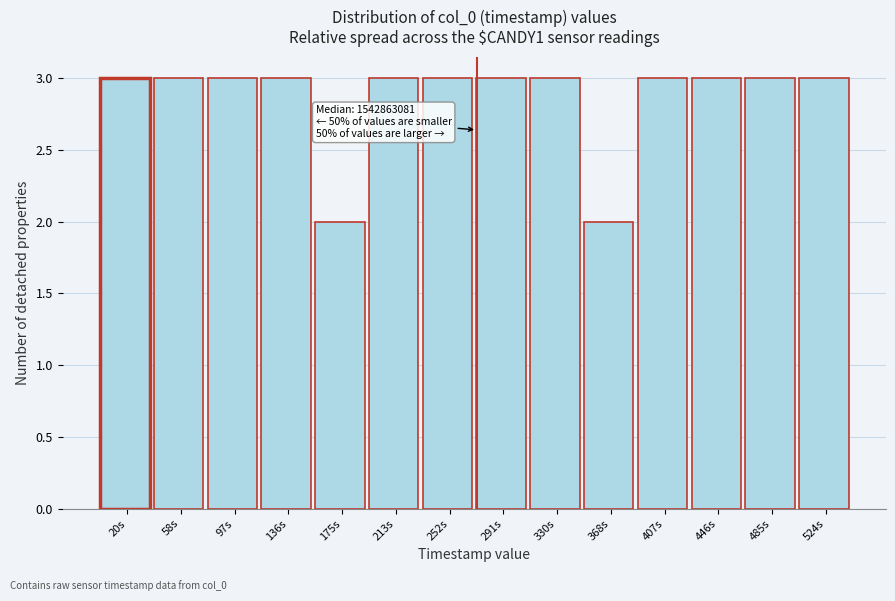

Reading left to right, extract all data points from this chart.

20s=3	58s=3	97s=3	136s=3	175s=2	213s=3	252s=3	291s=3	330s=3	368s=2	407s=3	446s=3	485s=3	524s=3